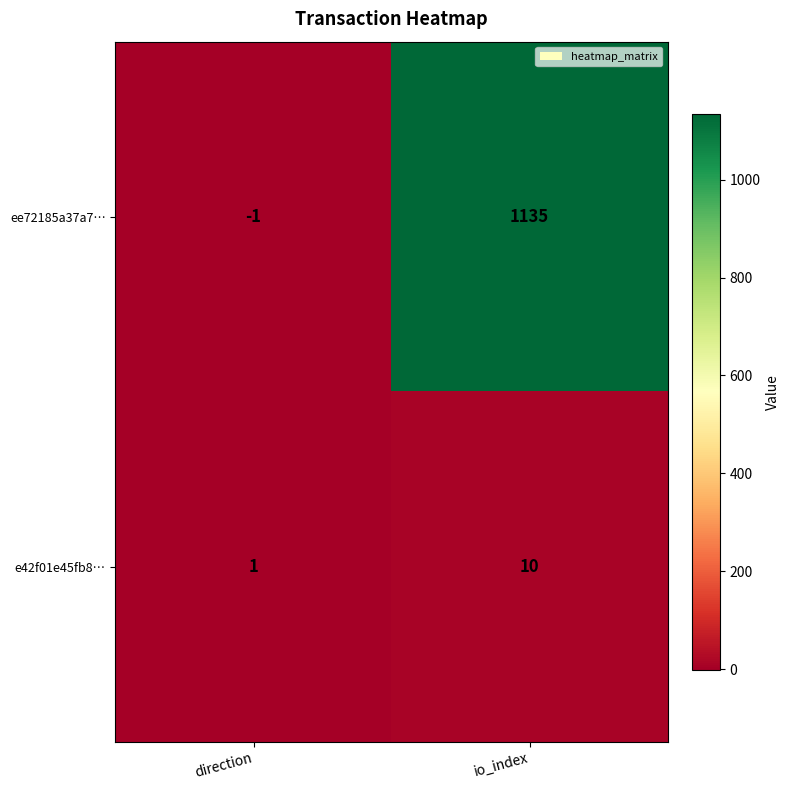

What is the sum of all e42f01e45fb8… values?

11